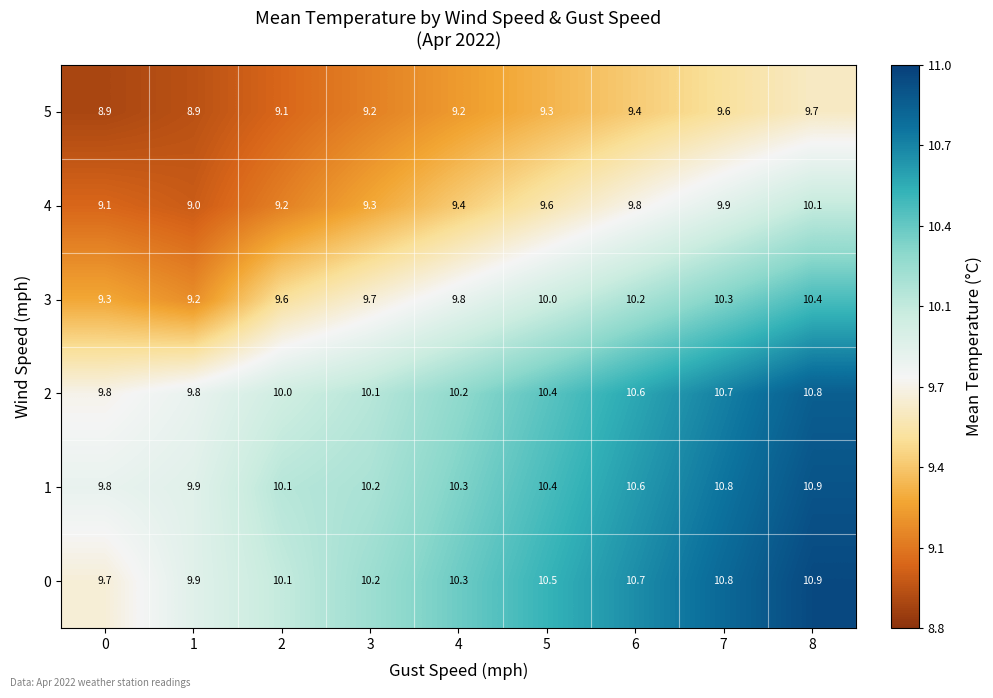

At which label does 0 reach its peak?

8